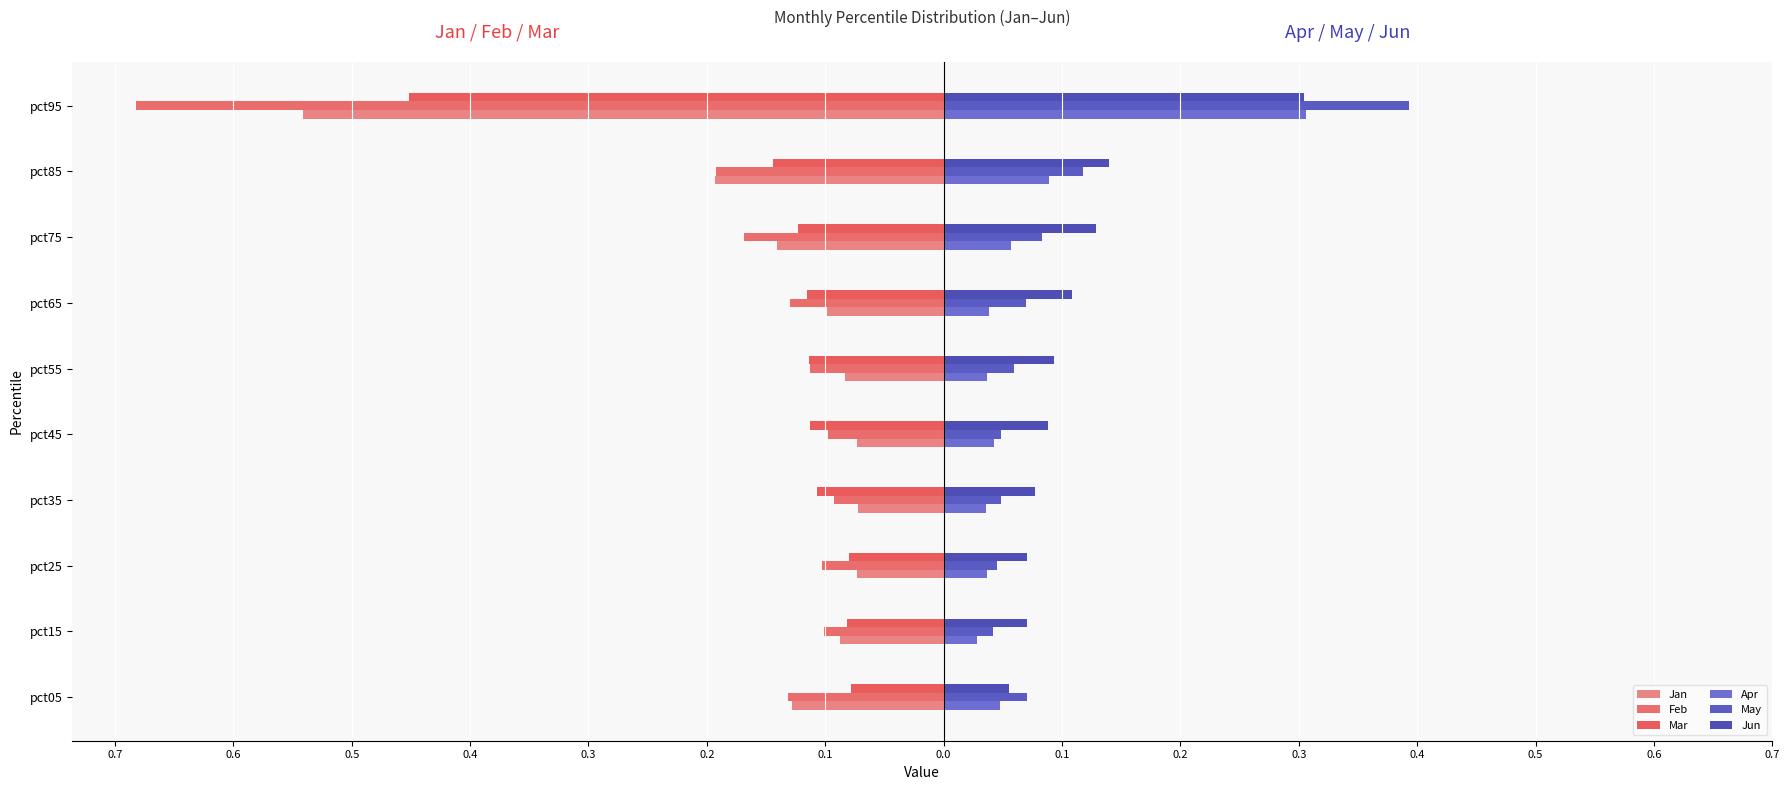

Are the bars grouped side by side (vs. stacked)?

Yes